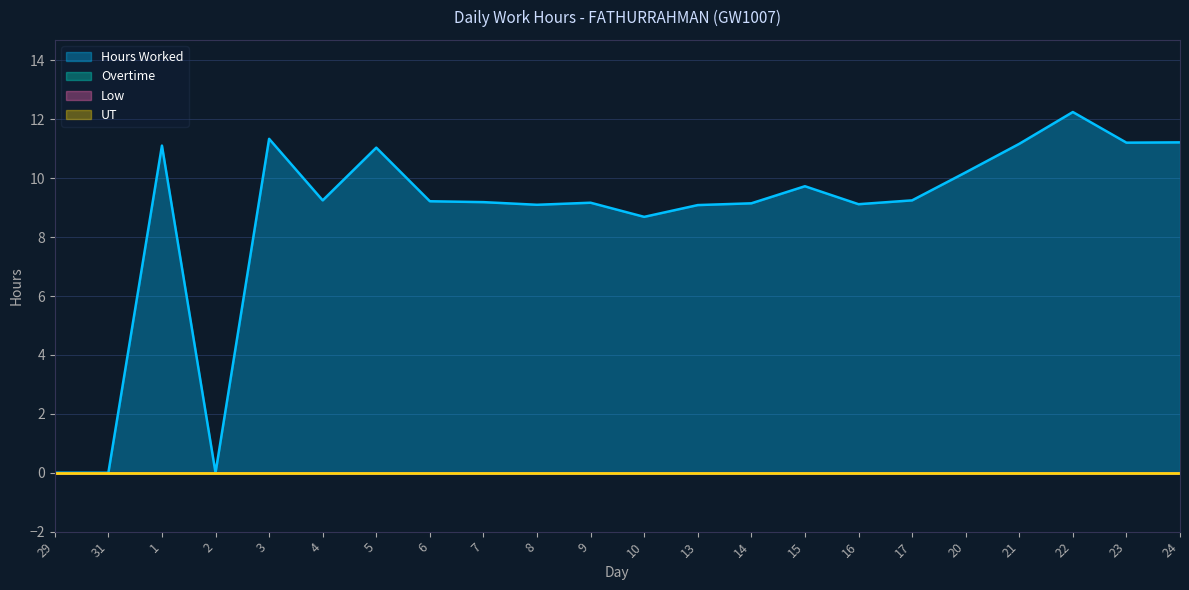

What is the total value across all series at 1?

11.1